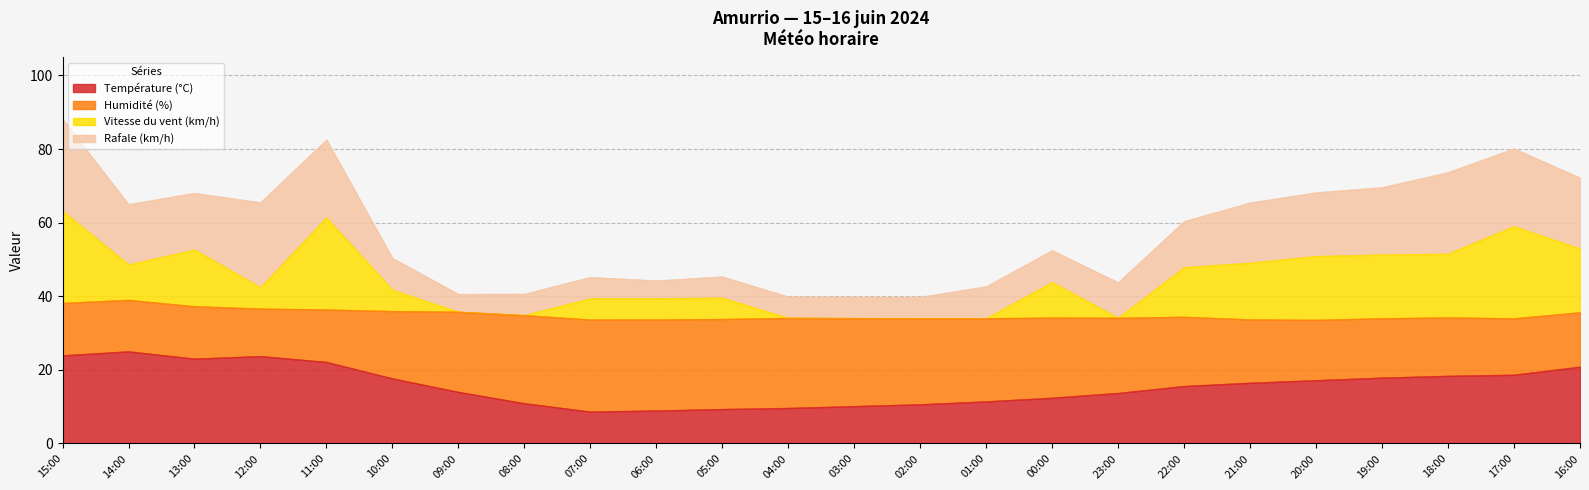

True or false: Température (°C) has a value of 16.5 at 21:00.

True